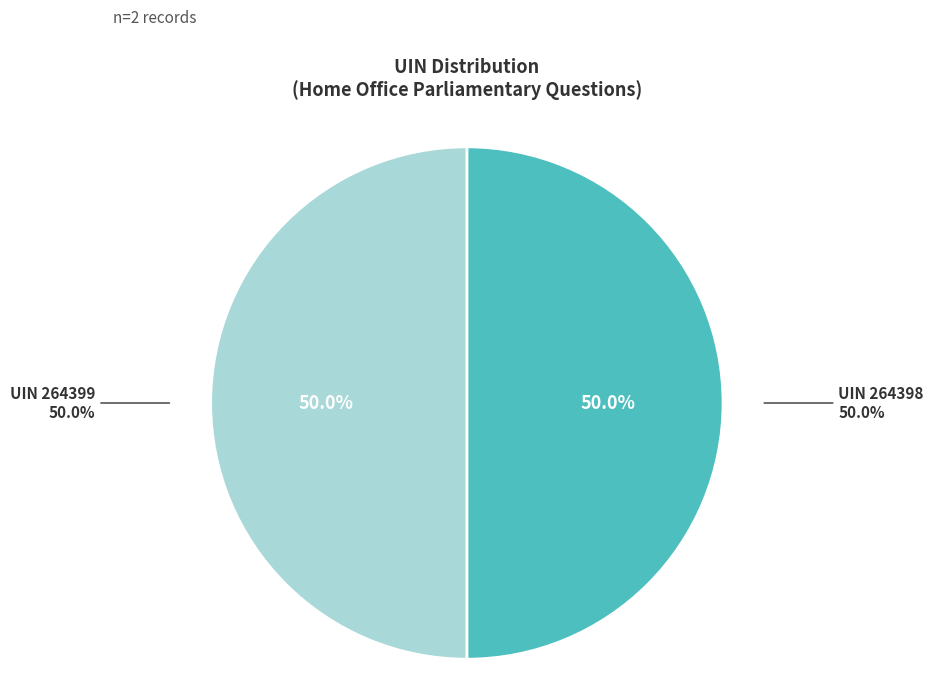

To the nearest percent, what portion does 264398 represent?

50%